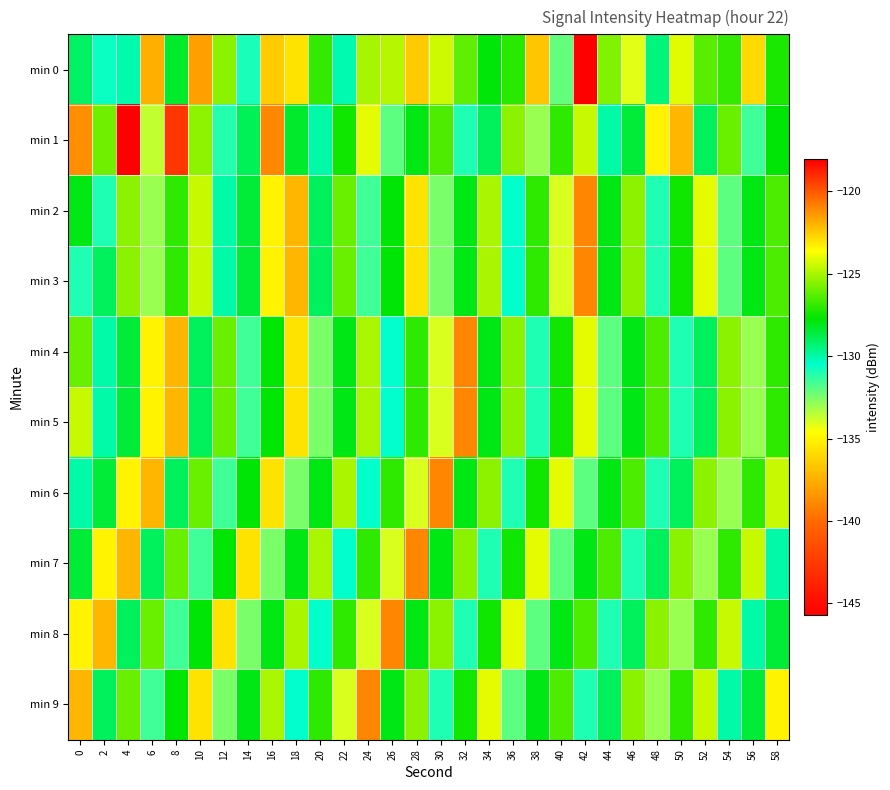

Which label corresponds to the largest value in the chart?

42